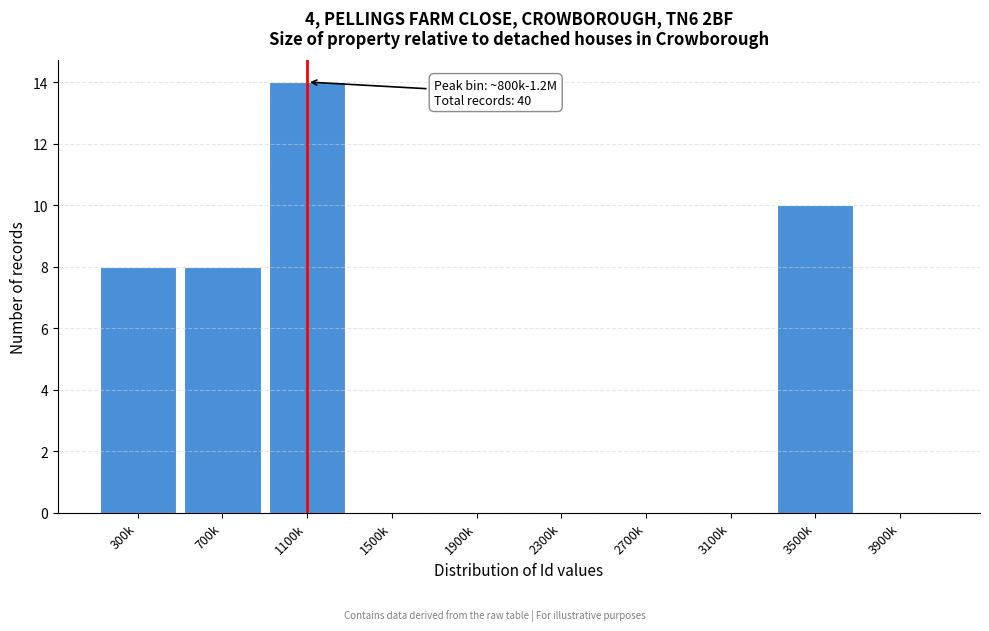

Reading left to right, transcribe all the data shown in this chart.

300k=8	700k=8	1100k=14	1500k=0	1900k=0	2300k=0	2700k=0	3100k=0	3500k=10	3900k=0